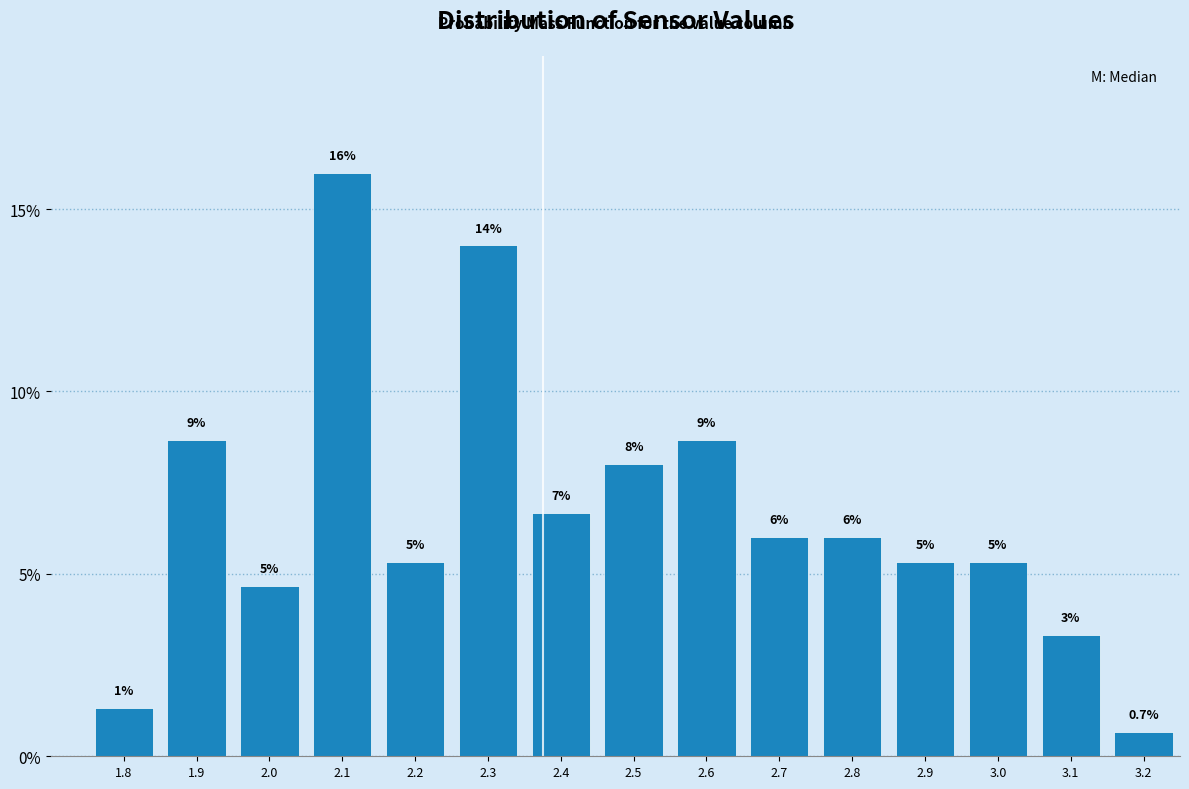

Are the bars horizontal?

No